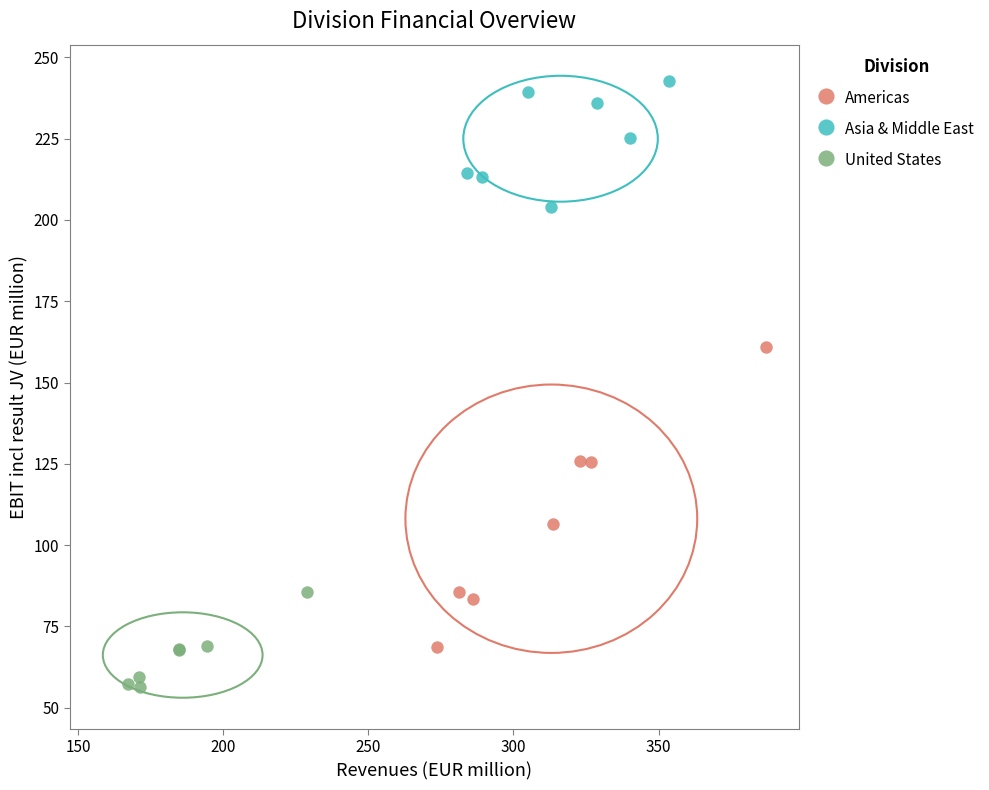

Which series has the largest Y range (max minus min)?

Americas